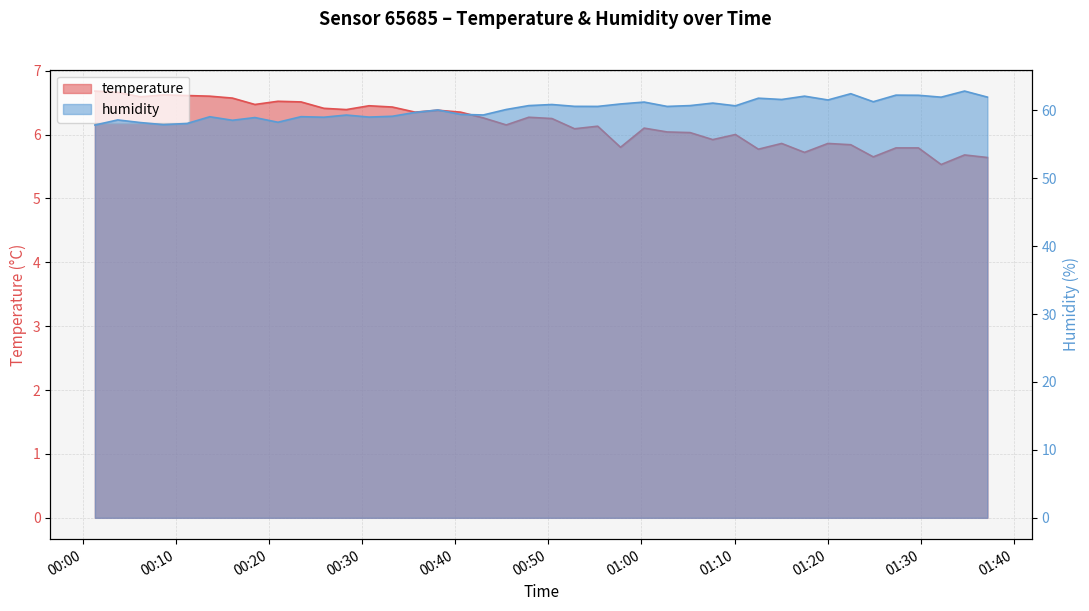

Which series has the largest total across all categories?

humidity